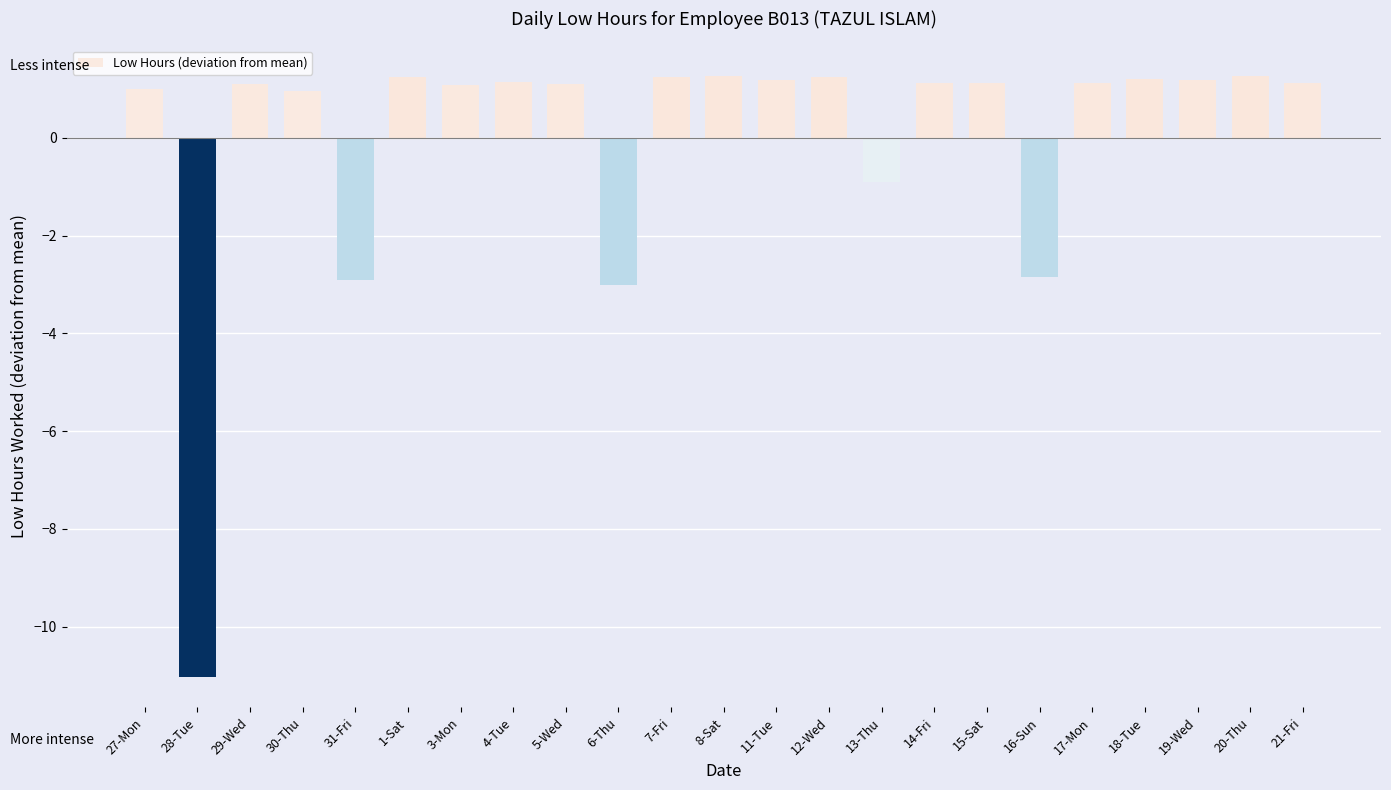

What position from the left is 7-Fri?

11